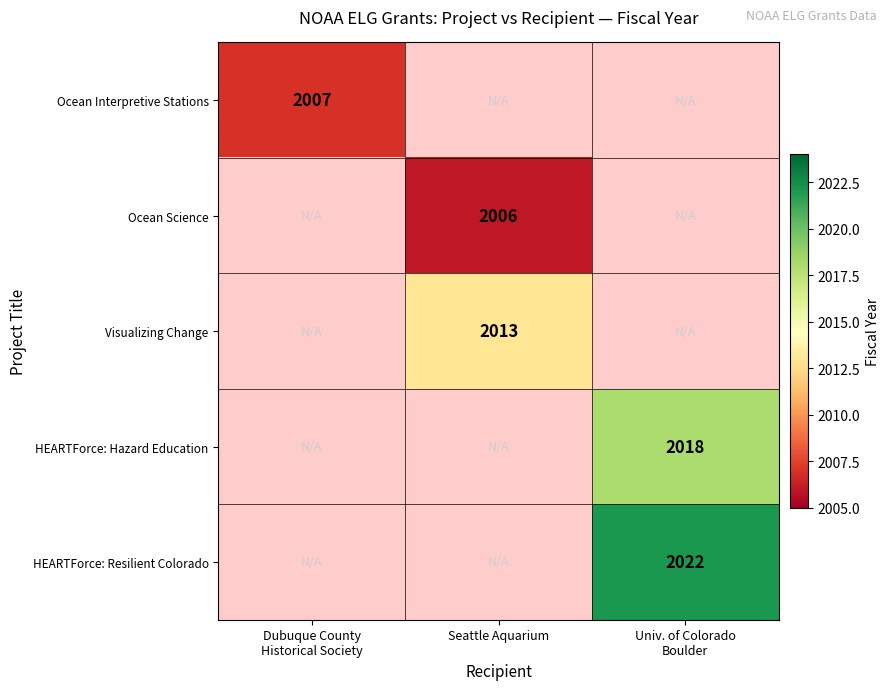

The Ocean Science series shows 2905 at Seattle Aquarium. True or false?

False